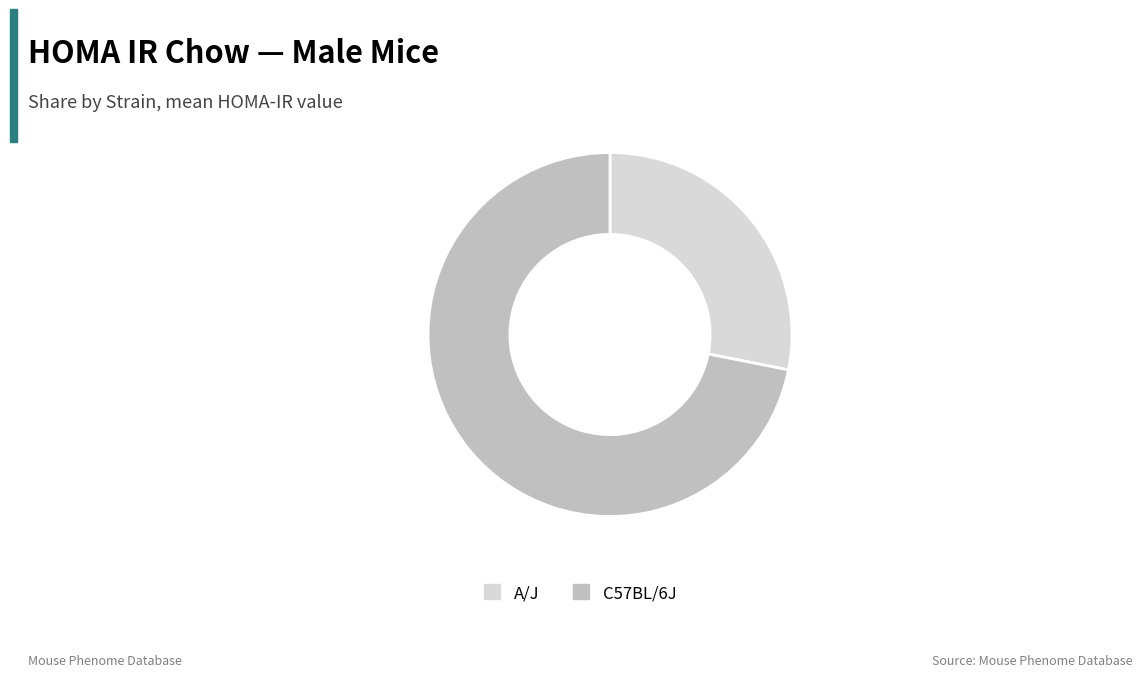

What is the ratio of the value at C57BL/6J to the value at A/J?

2.6